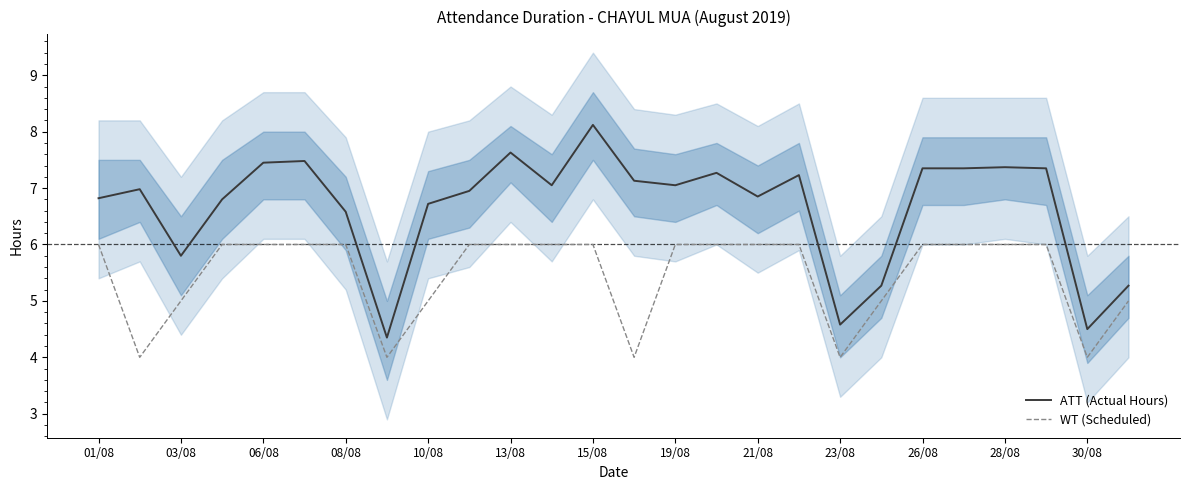

How many data points in ATT (Actual Hours) are less than 7?

13